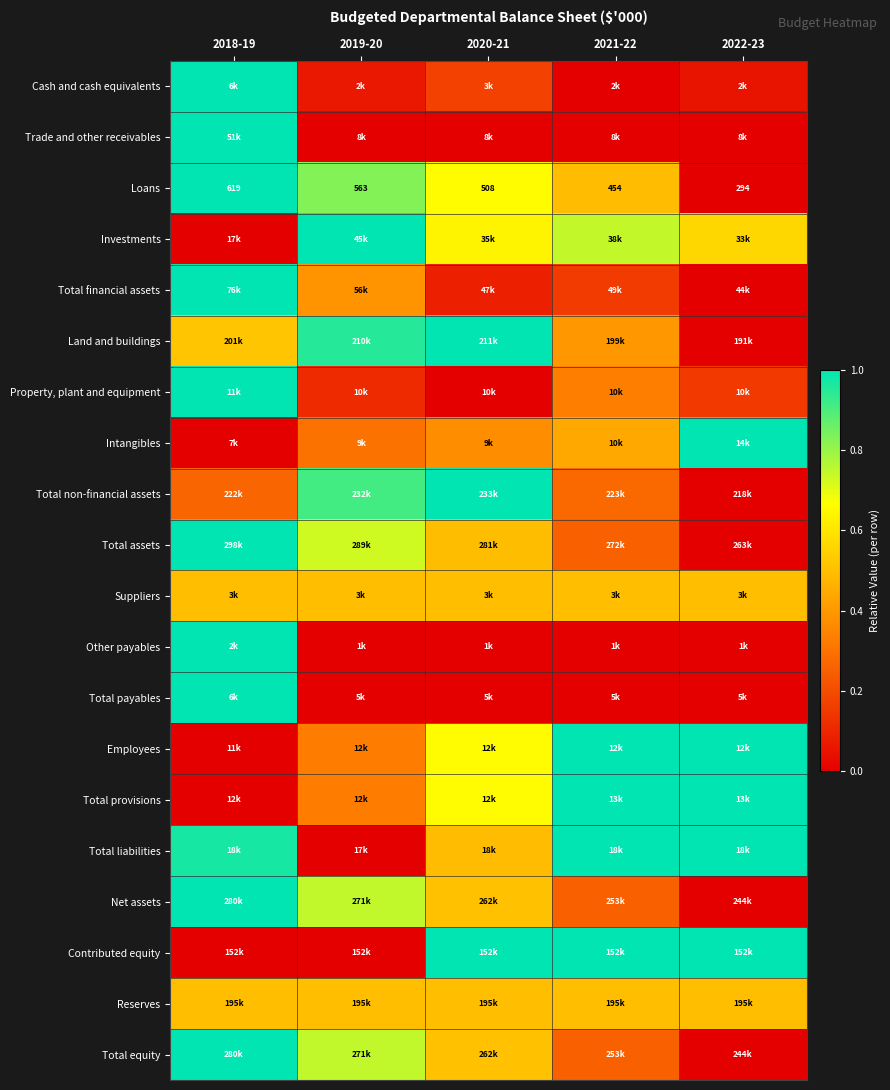

Is the value of Total equity at 2022-23 greater than the value of Suppliers at 2018-19?

No